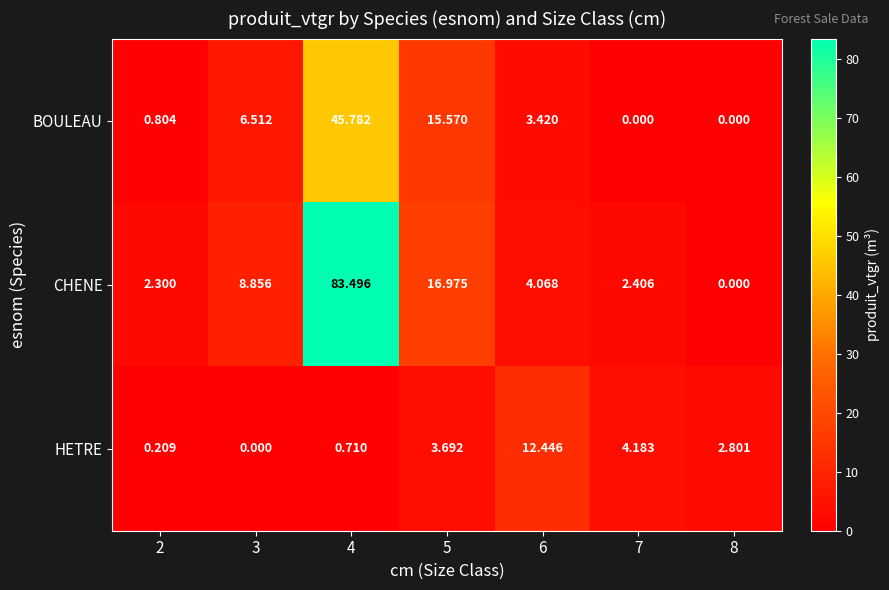

Is the value of HETRE at 7 greater than the value of CHENE at 6?

Yes